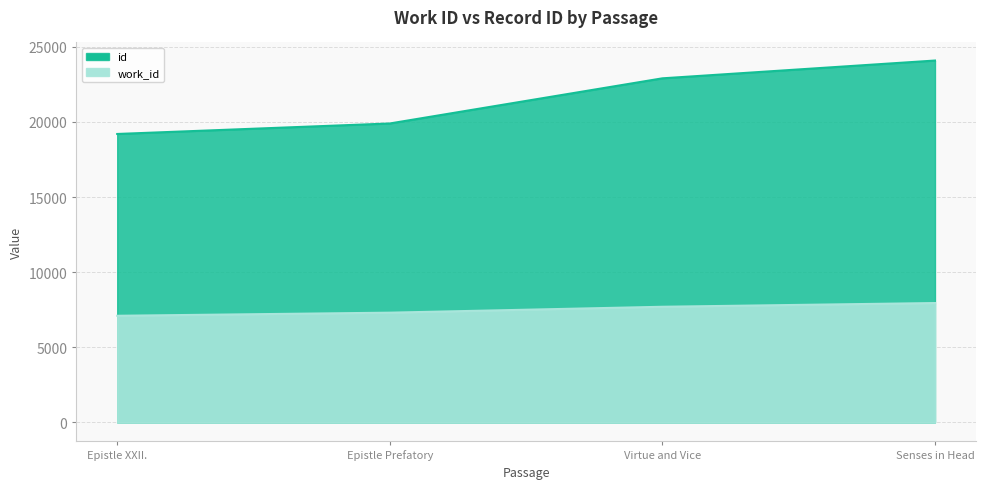

Count the number of categories in the chart.

4